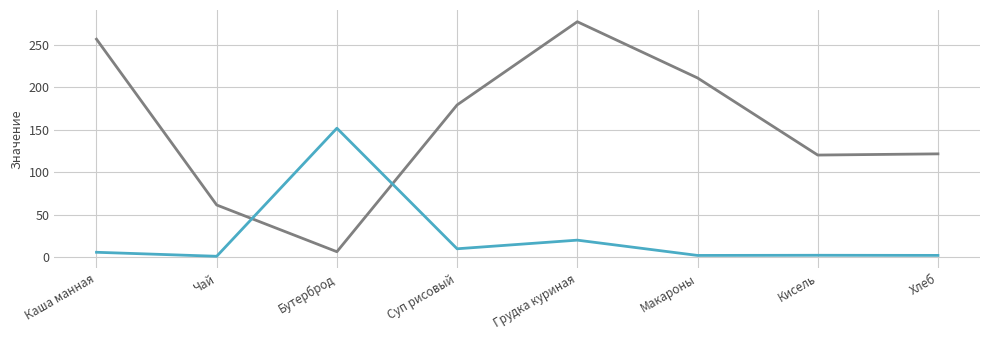

At which category does the chart reach its peak across all series?

Грудка куриная